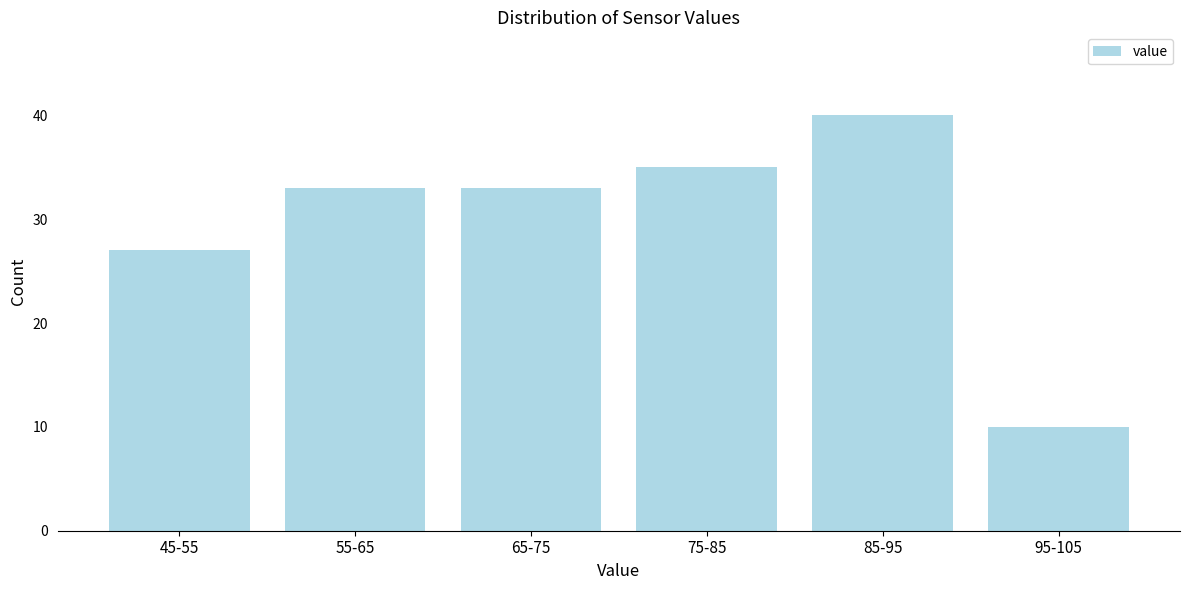

Reading right to left, what are all the values shown in this chart?

10	40	35	33	33	27